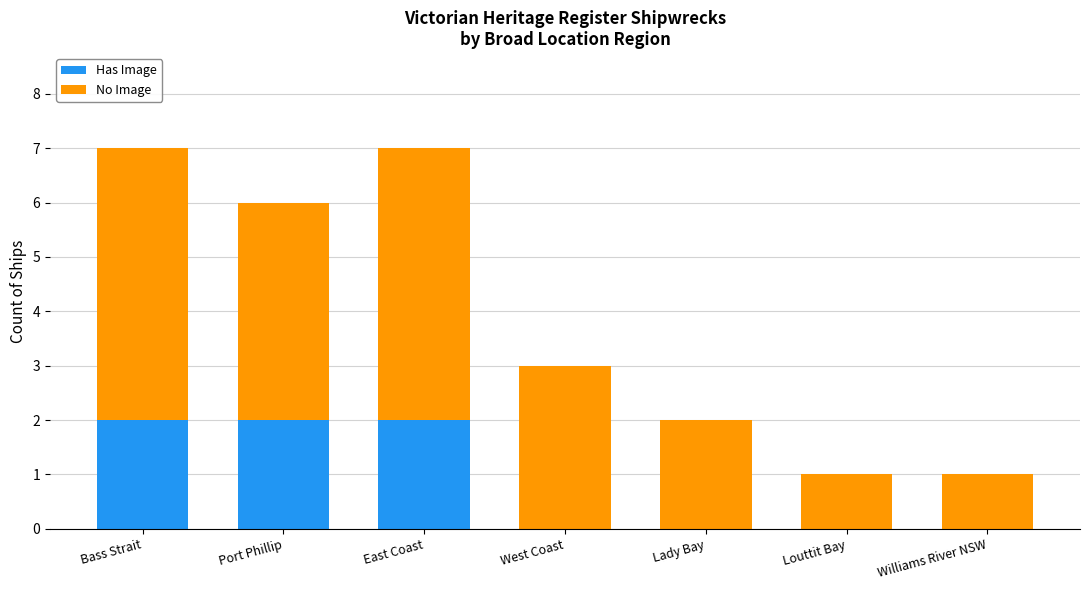

What is the sum of all Has Image values?

6